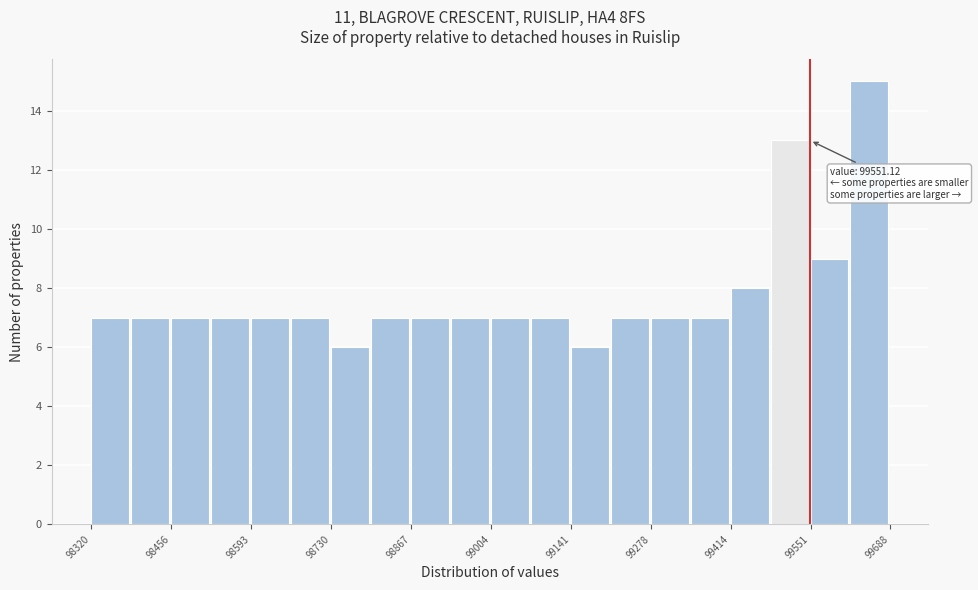

Around what value on the x-axis is the tallest bar? Give the approximate position of its centre, as read against the axis.

99660